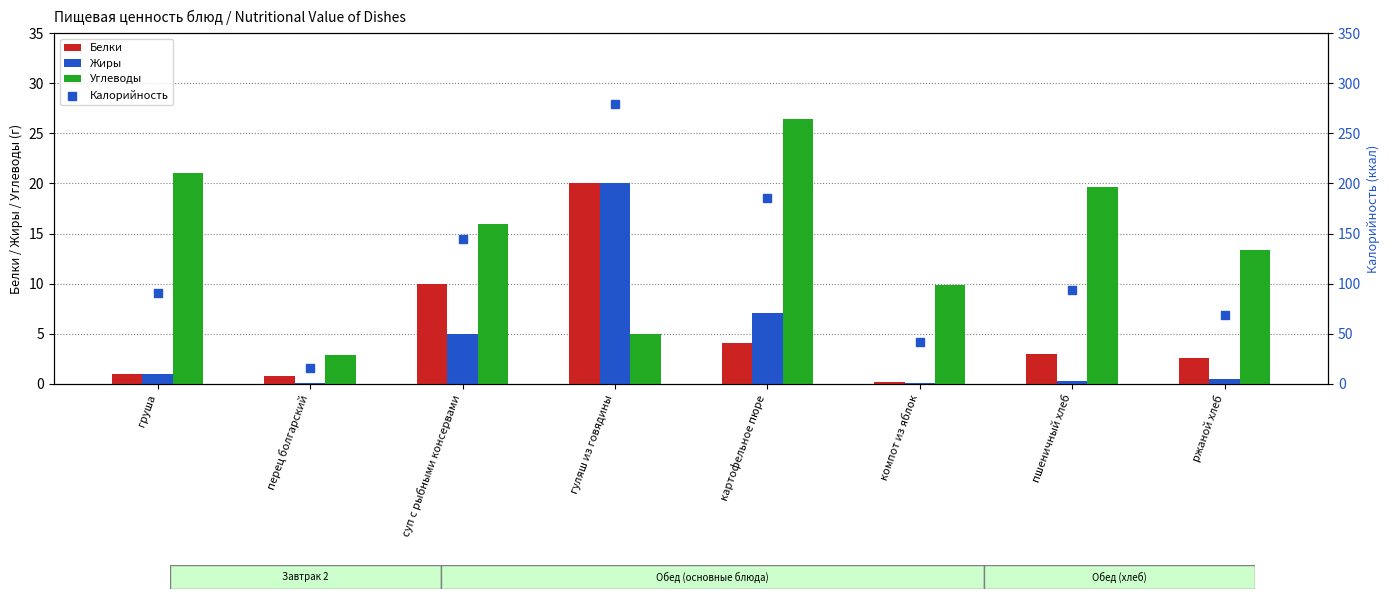

Which series reaches the maximum Y coordinate?

Калорийность